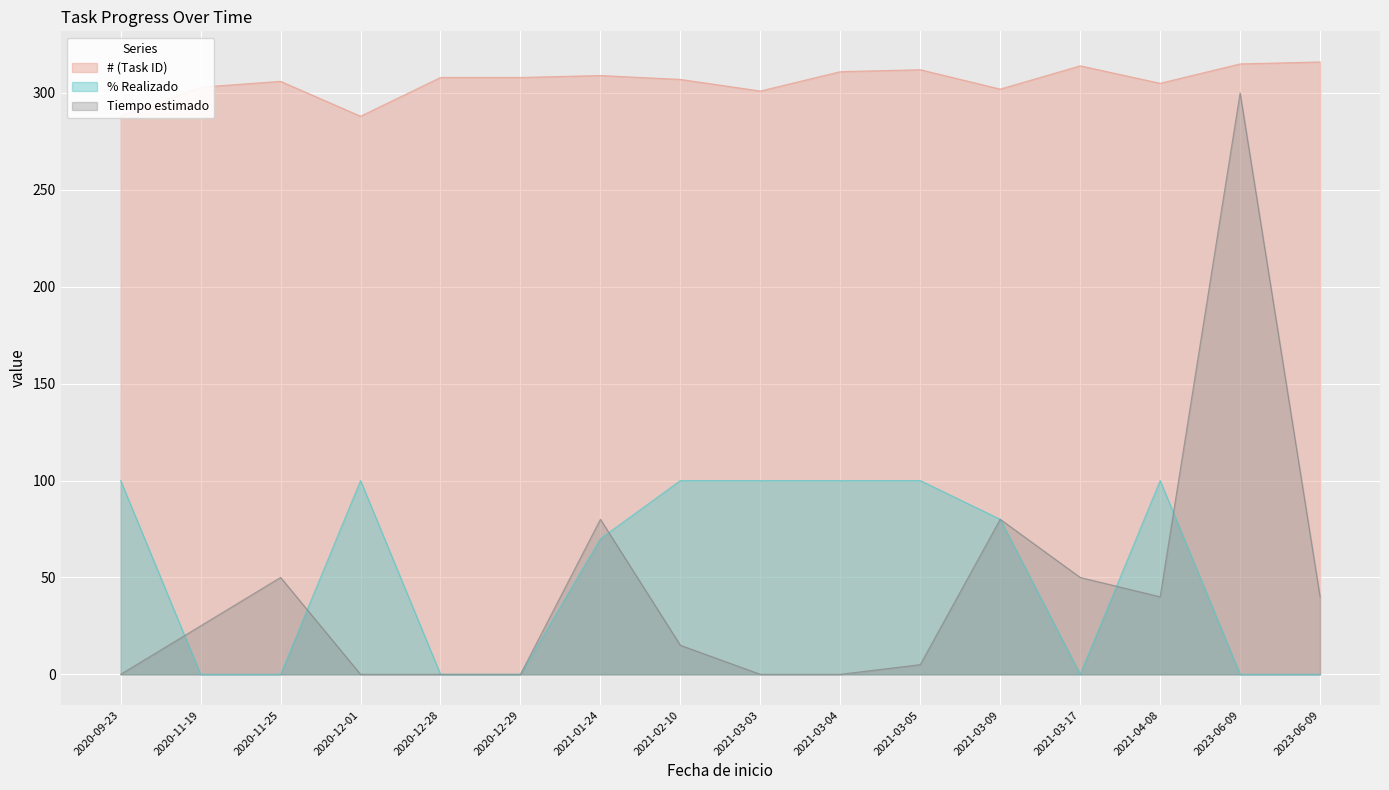

Between 2021-03-05 and 2023-06-09, which series saw the biggest shift?

Tiempo estimado